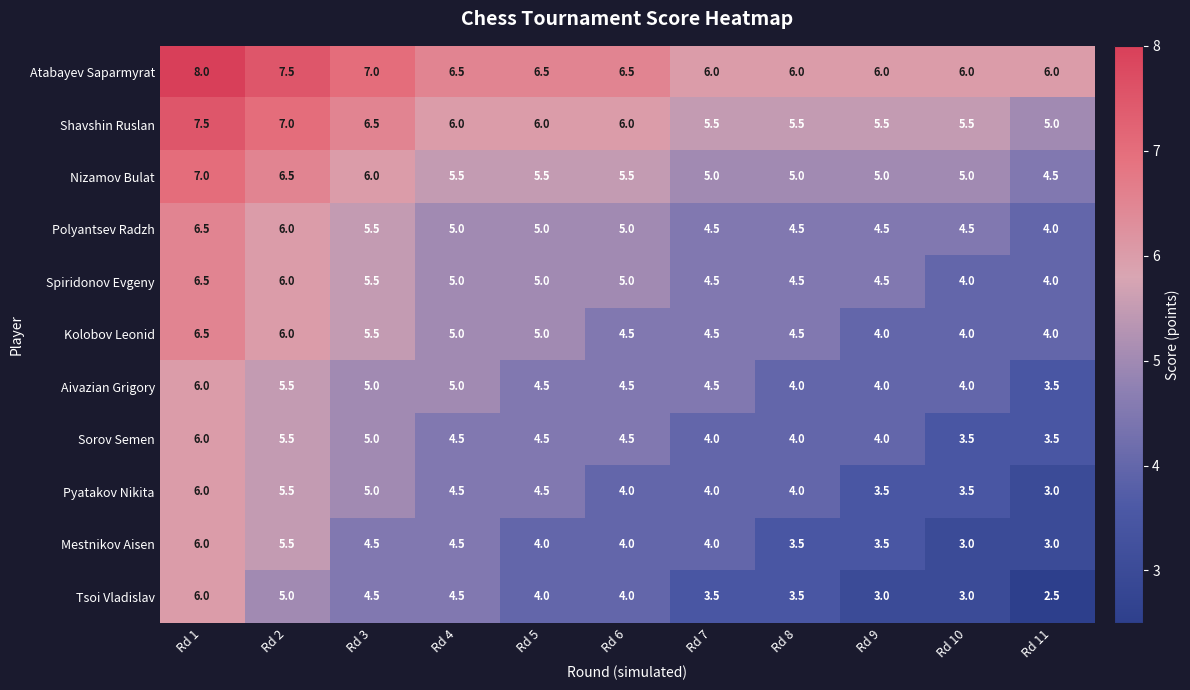

How many Spiridonov Evgeny values are between 4 and 5?

8